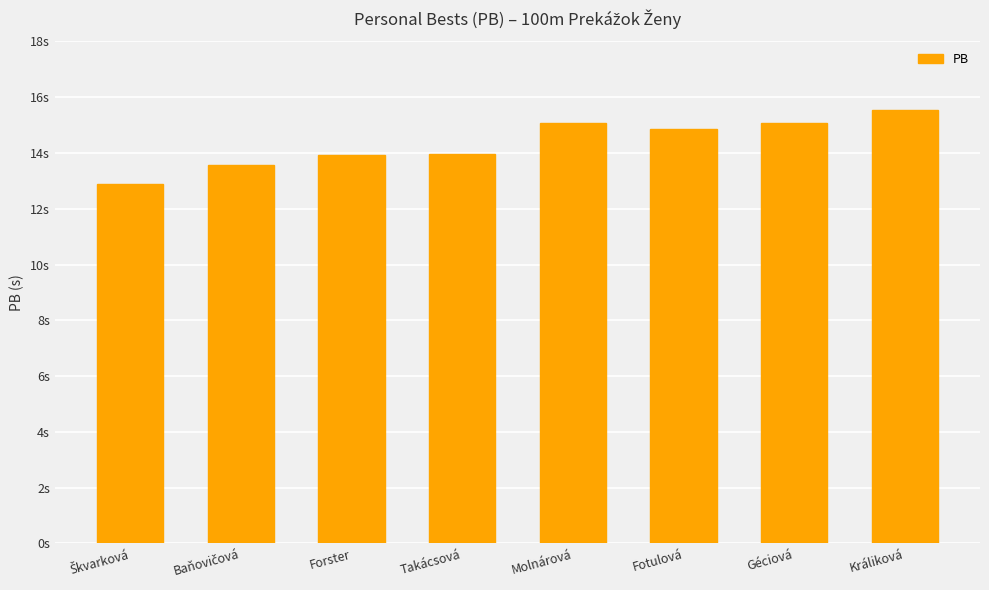

How many series are shown in this chart?

1